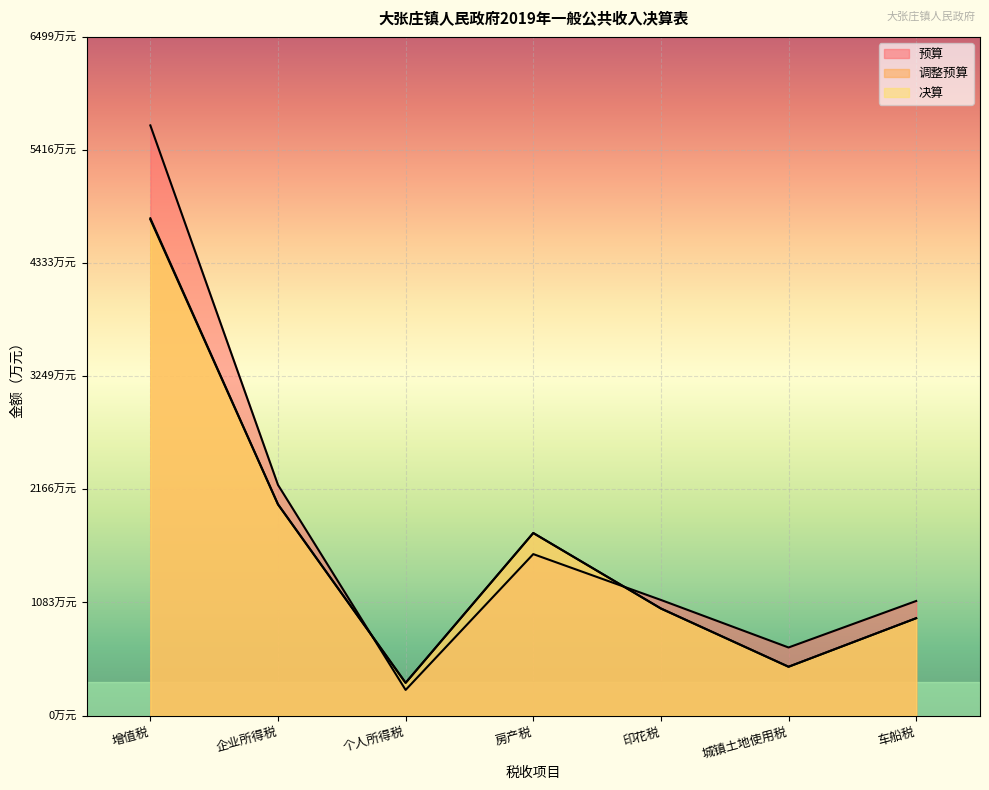

In 调整预算, how many points are lower than both neighbors (excluding endpoints)?

2